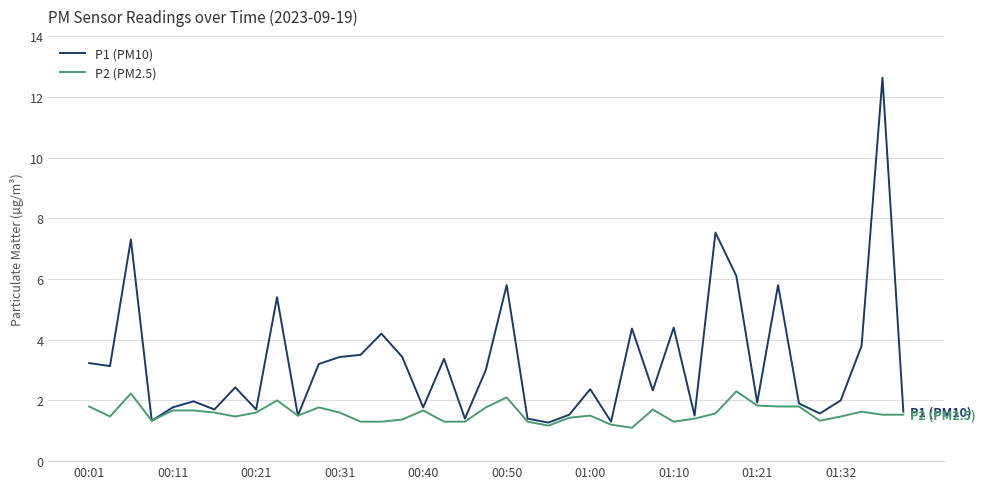

What is the smallest value displayed?

1.1